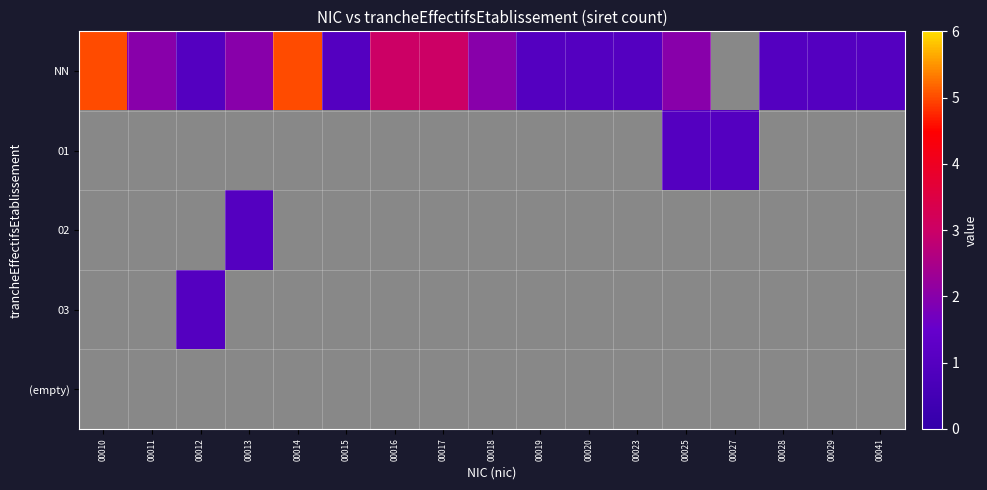

At 00011, list the series in order from smallest to largest.

NN, 01, 02, 03, (empty)